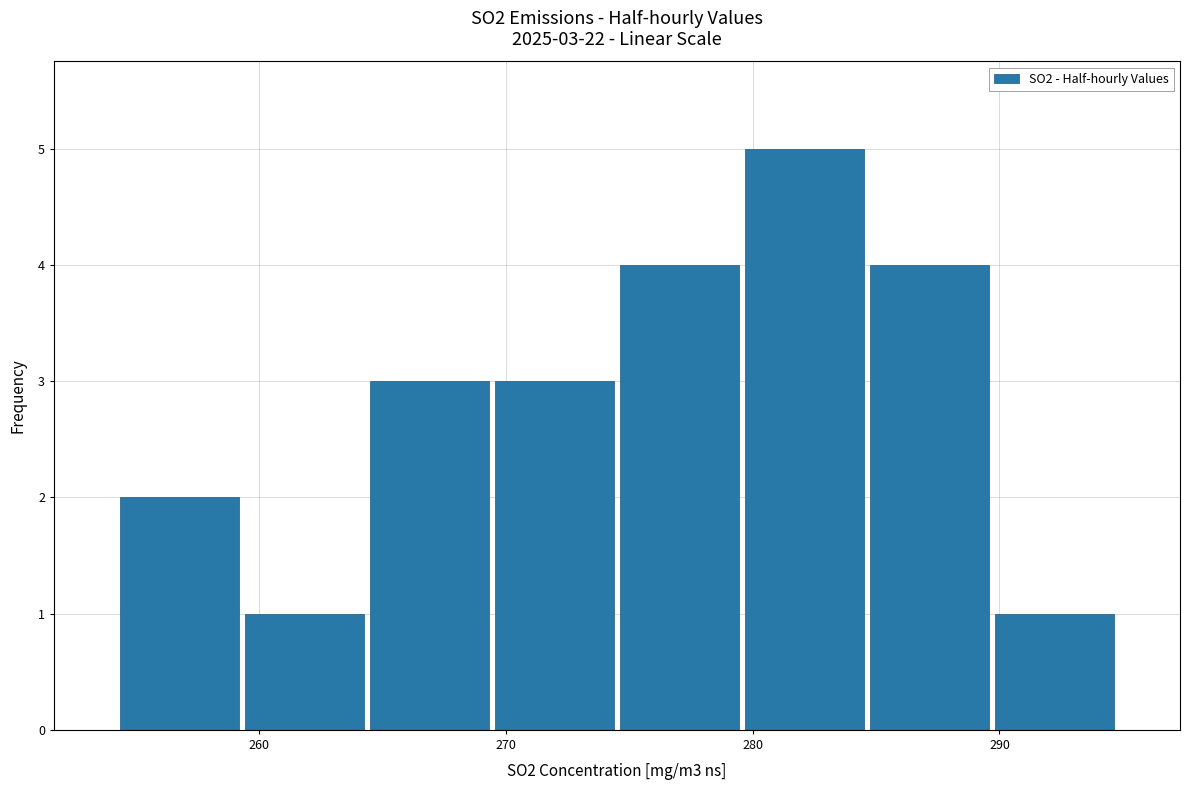

Over which range of the x-axis is the bar tallest?

280 to 285